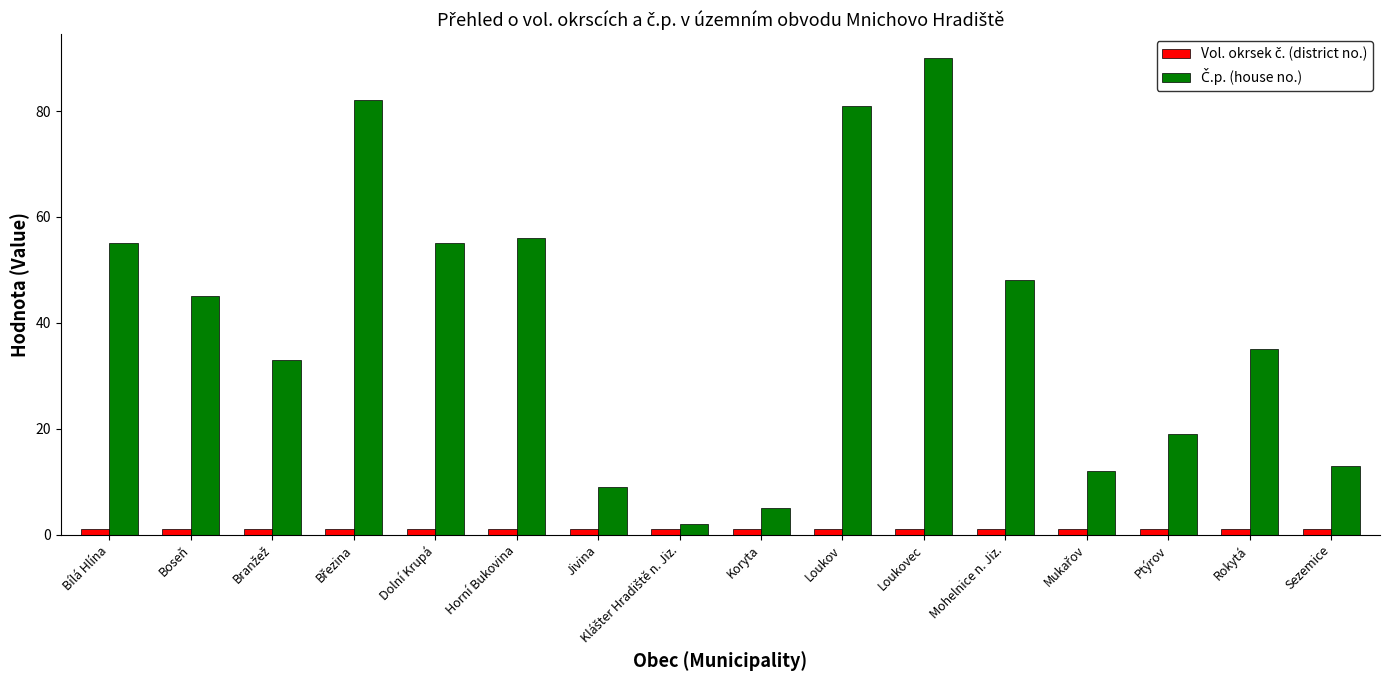

What is the total value across all series at Jivina?

10